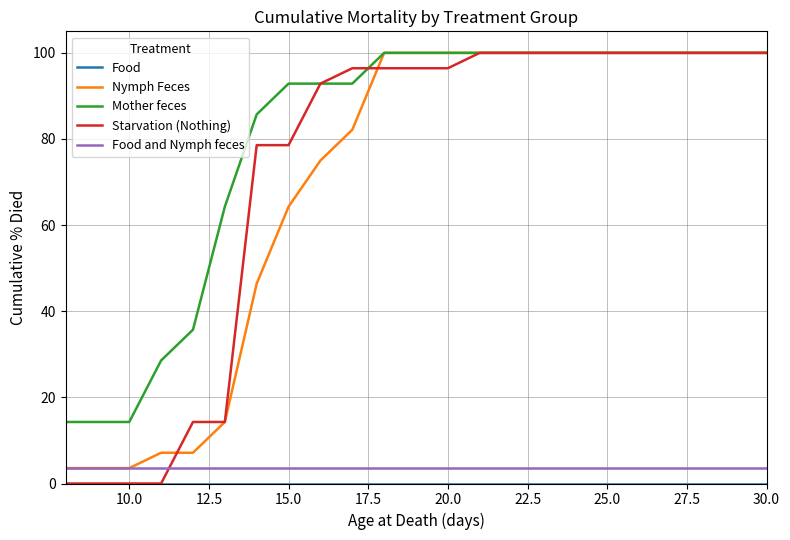

What is the lowest value of the Mother feces series?

14.3